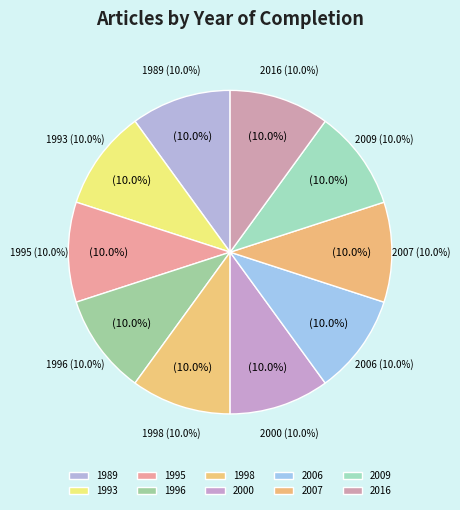

How many slices are in this pie chart?

10